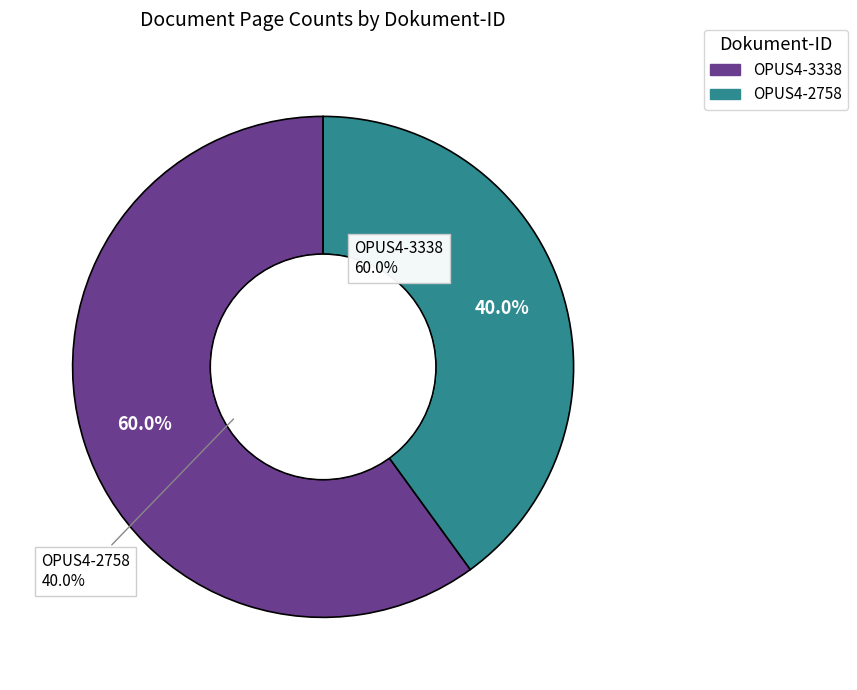

The OPUS4-2758 slice represents 40% of the pie. True or false?

True